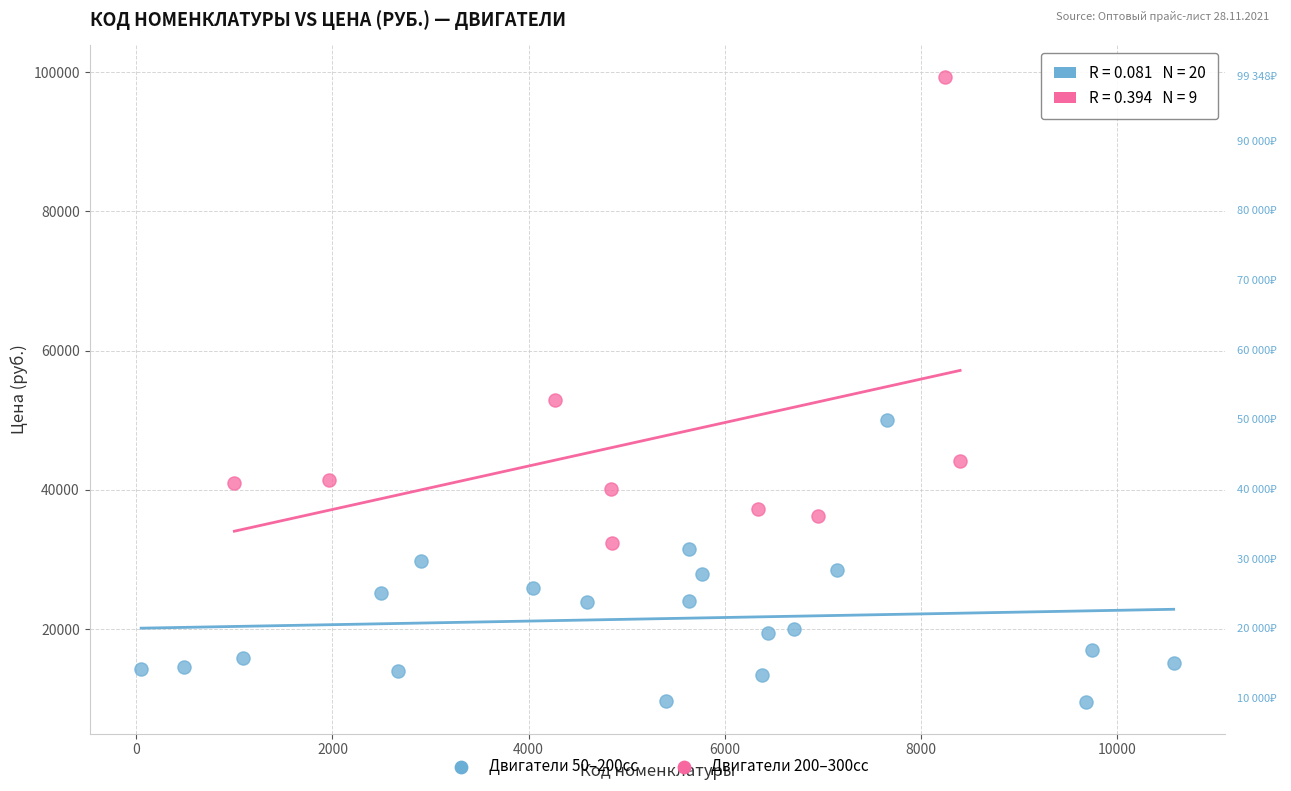

Which series reaches the minimum Y coordinate?

Двигатели 50–200сс